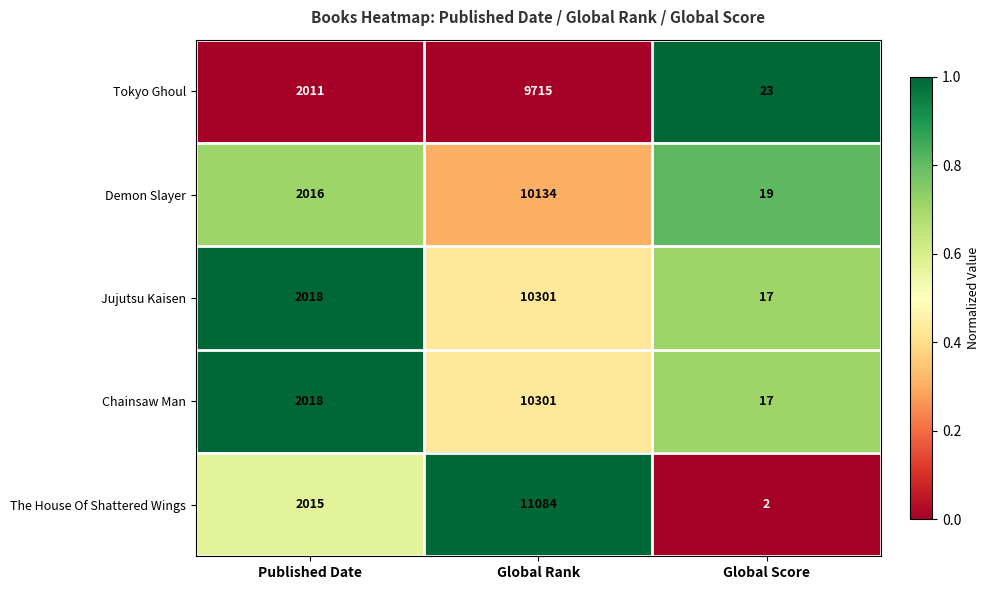

What is the total value across all series at Published Date?

10078